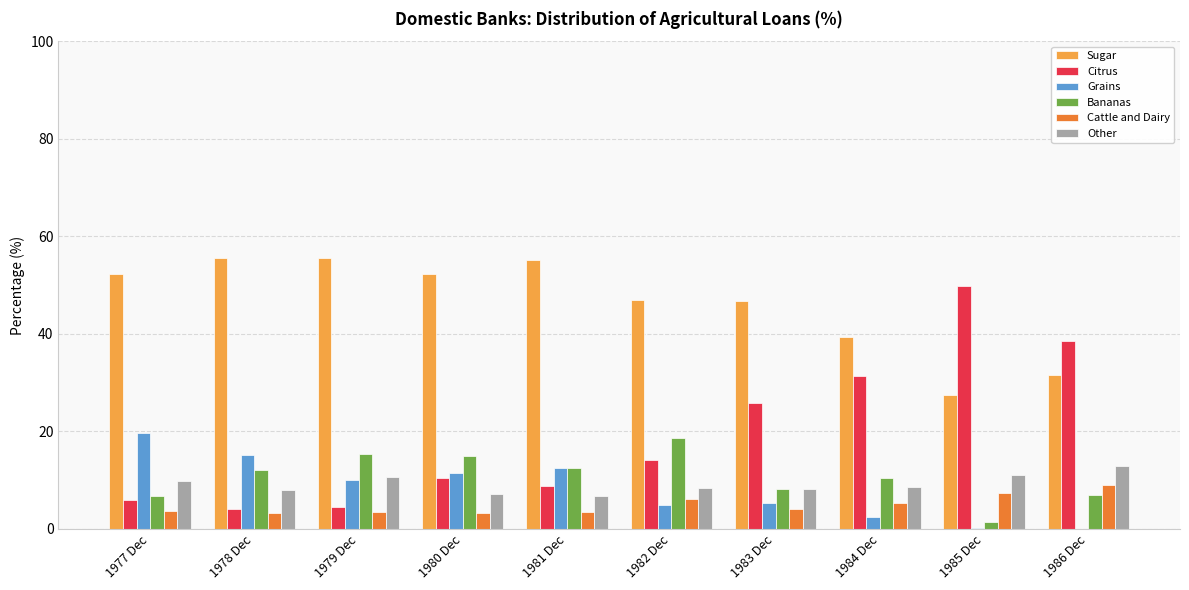

What is the maximum value shown in the chart?

55.6